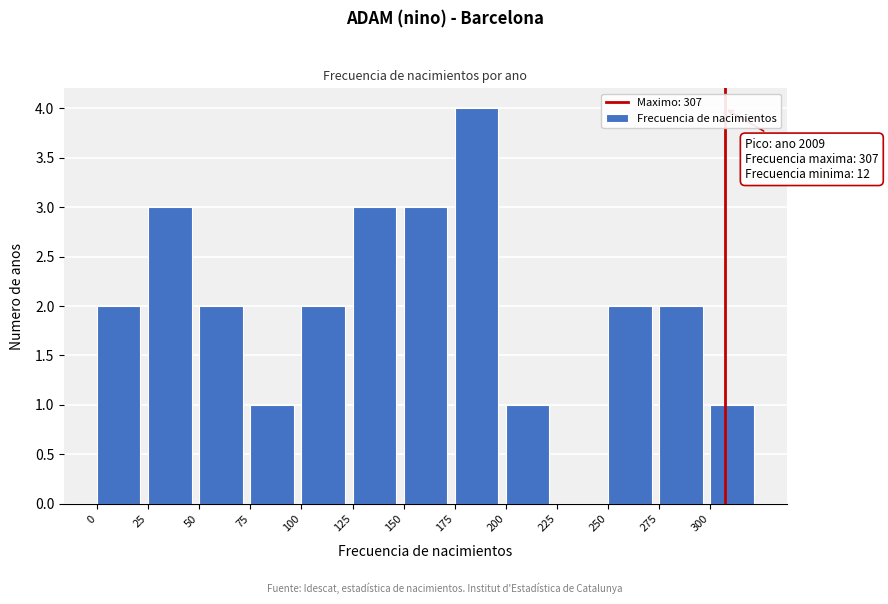

Over which range of the x-axis is the bar tallest?

175 to 200